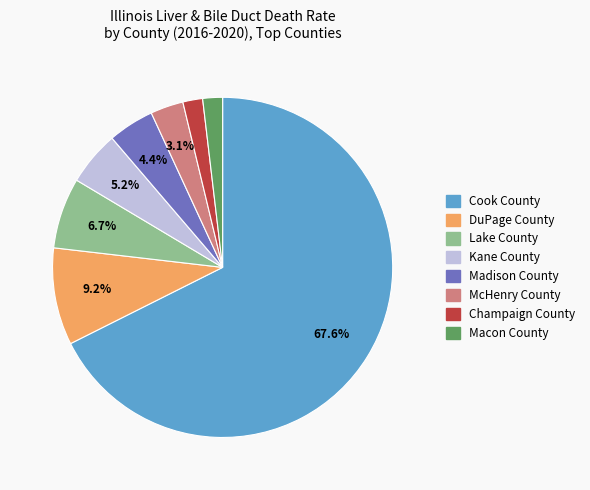

Count the number of slices in the pie.

8